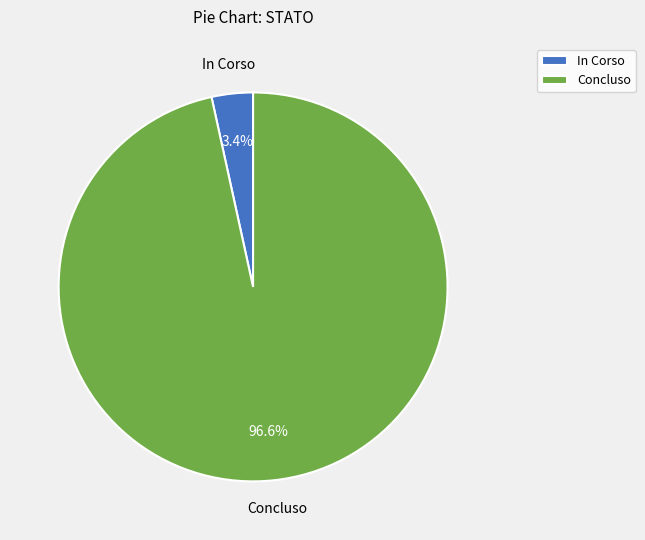

What is the majority slice?

Concluso